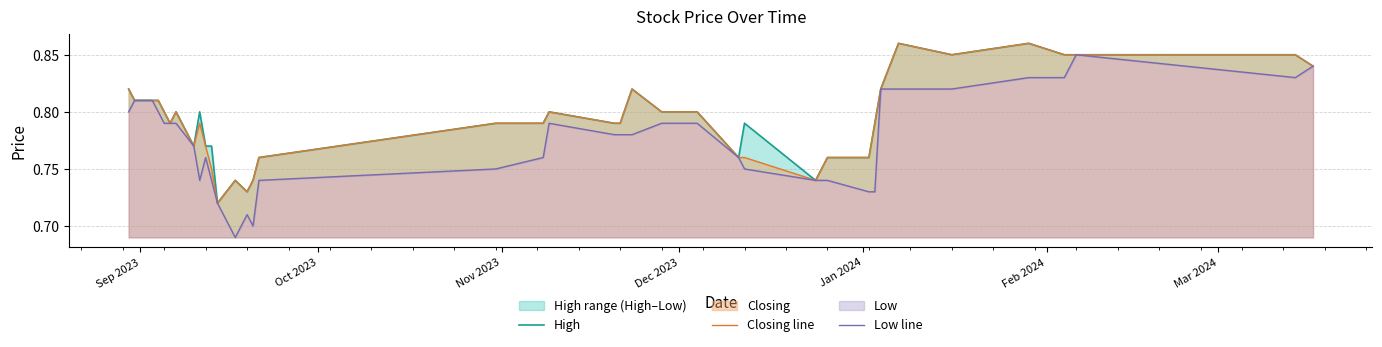

True or false: High and Closing line intersect in this chart.

False